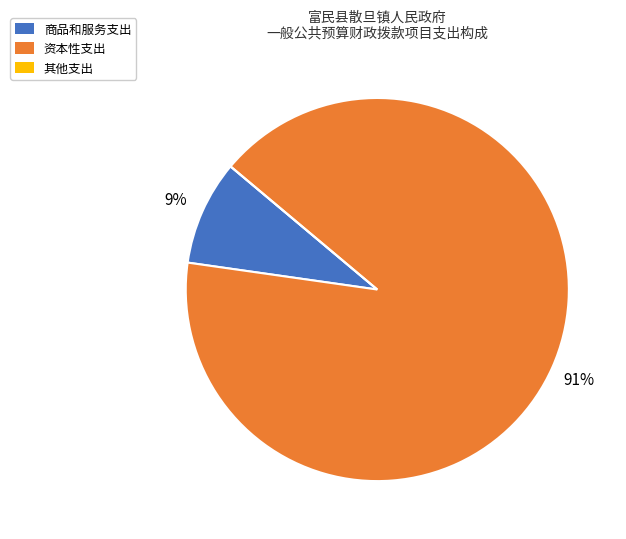

To the nearest percent, what is the average slice percentage?

33%